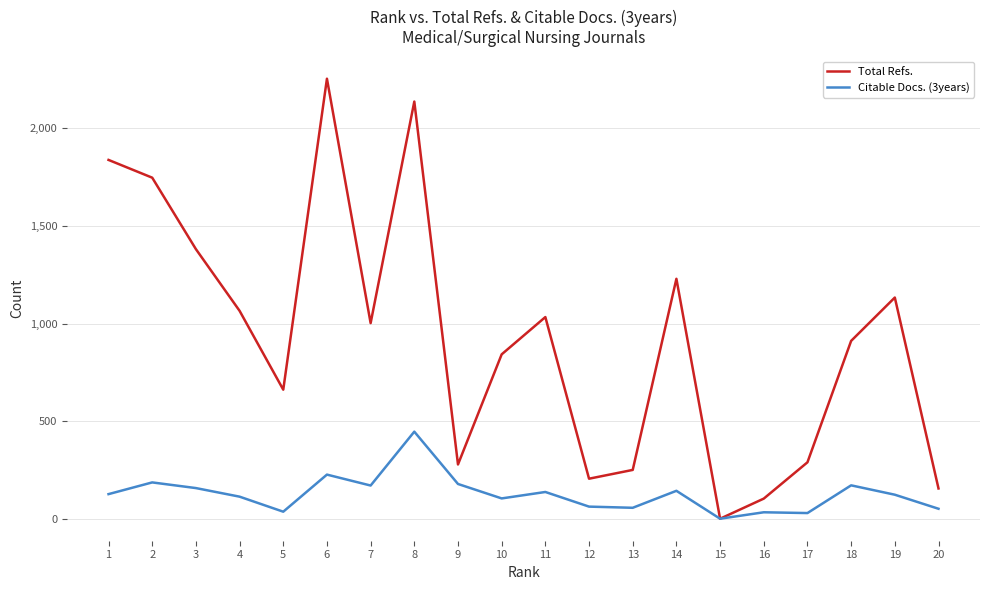

Is the value of Citable Docs. (3years) at 6 greater than the value of Total Refs. at 8?

No